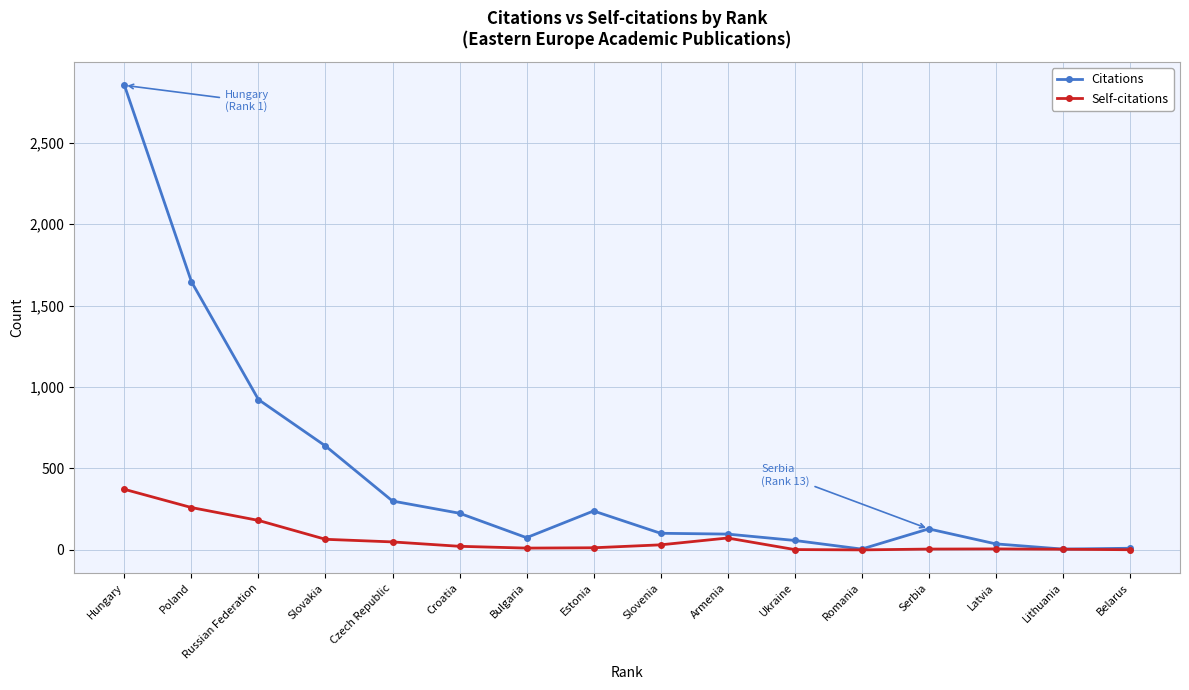

Which series has the largest total across all categories?

Citations